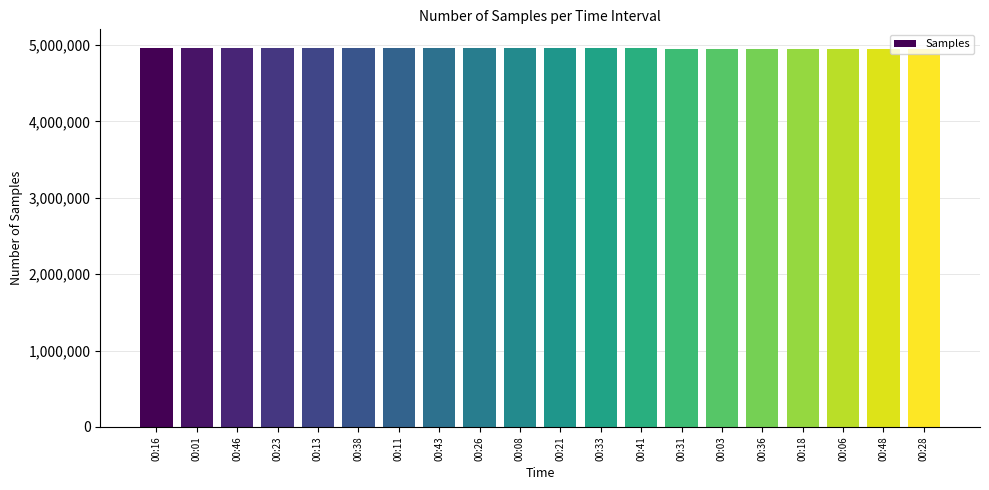

What is the difference between the values at 00:46 and 00:16?

409